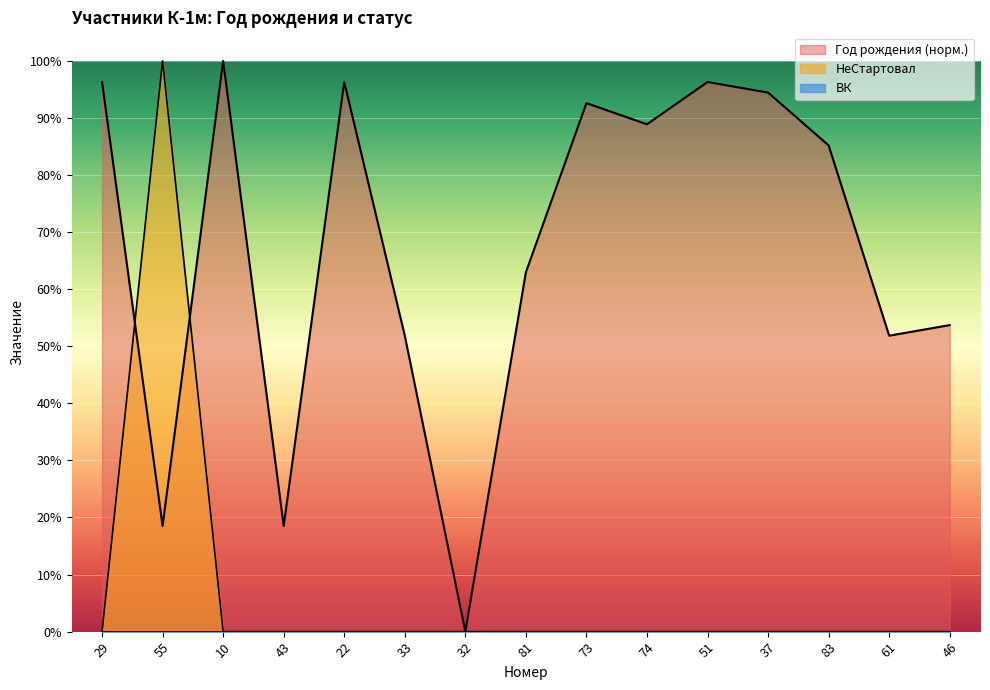

What is the difference between the maximum and minimum values in the НеСтартовал series?

1.0